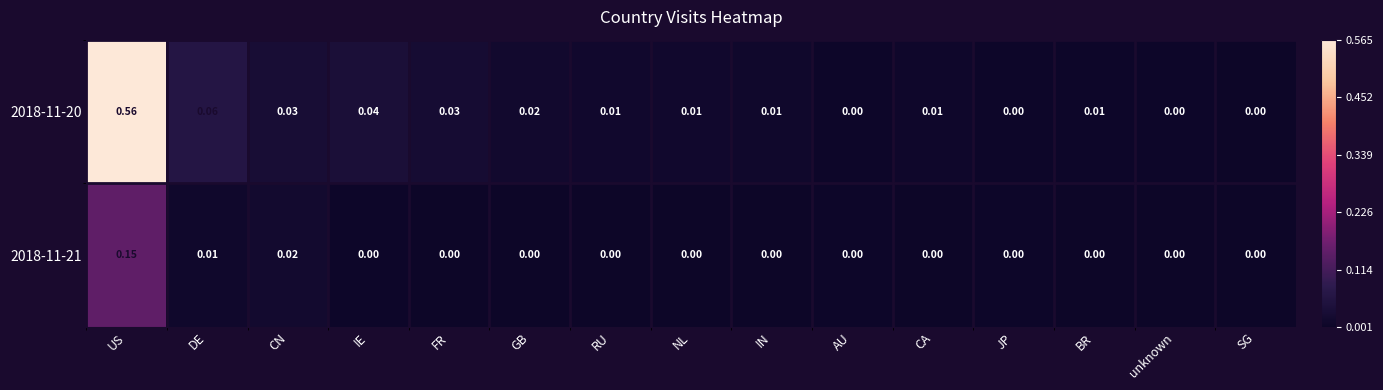

At which category is the sum across all series the highest?

US